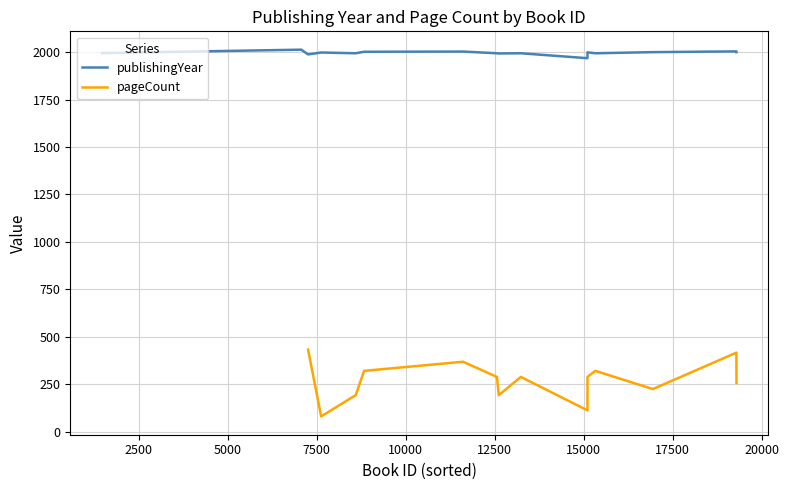

Which series has the widest spread of values?

pageCount